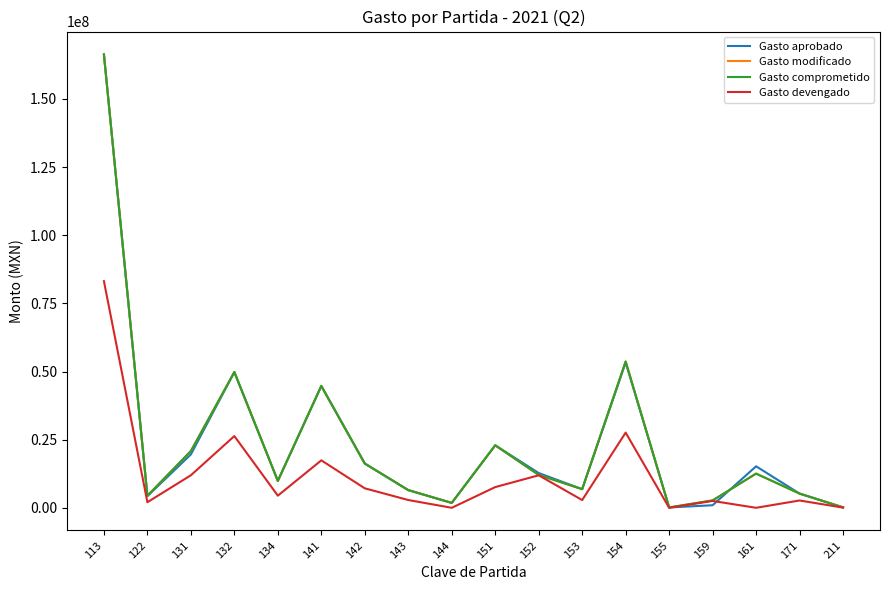

How many lines are shown in the chart?

4